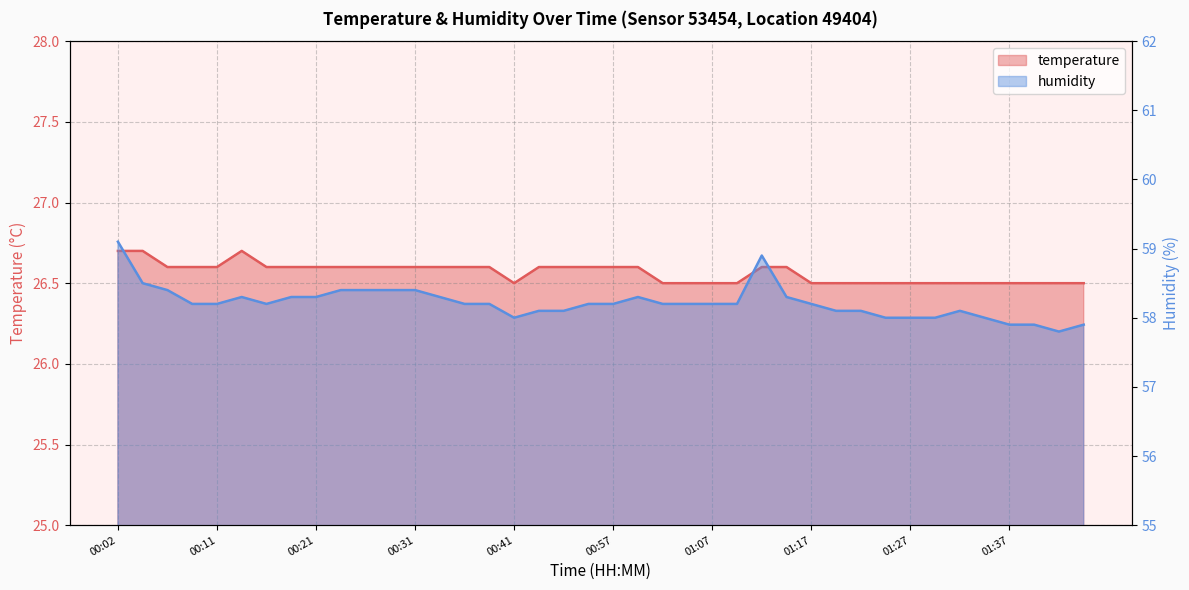

Which series has the largest total across all categories?

humidity